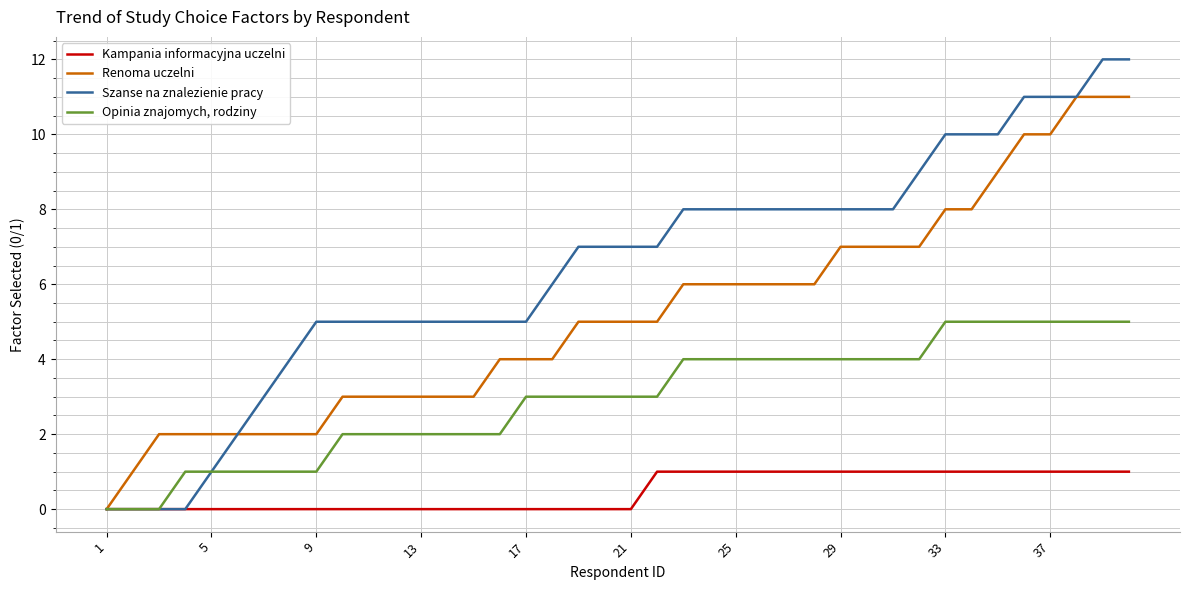

Rank the series by their average value, from highest to lowest.

Szanse na znalezienie pracy, Renoma uczelni, Opinia znajomych, rodziny, Kampania informacyjna uczelni